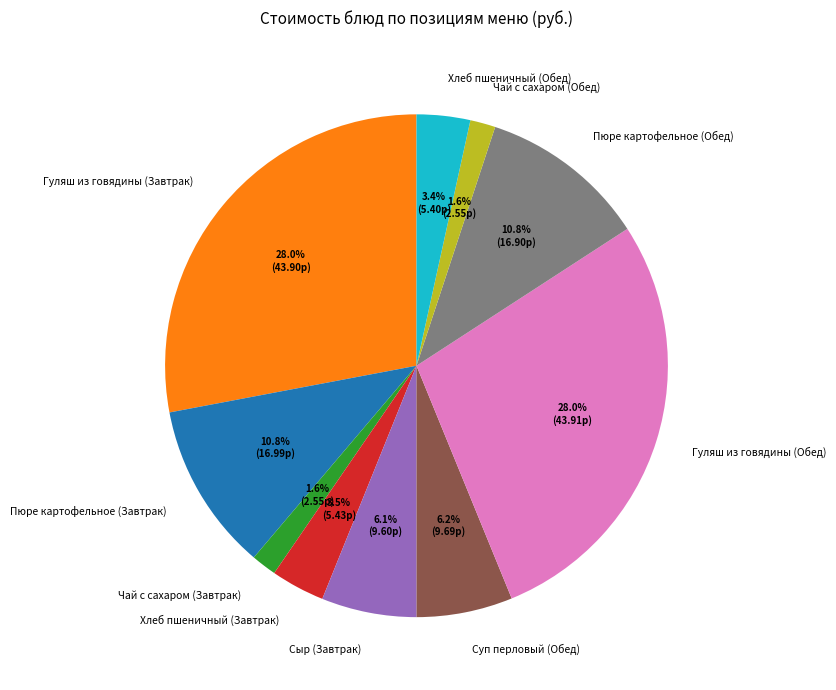

Does Сыр (Завтрак) account for over 50% of the chart?

No